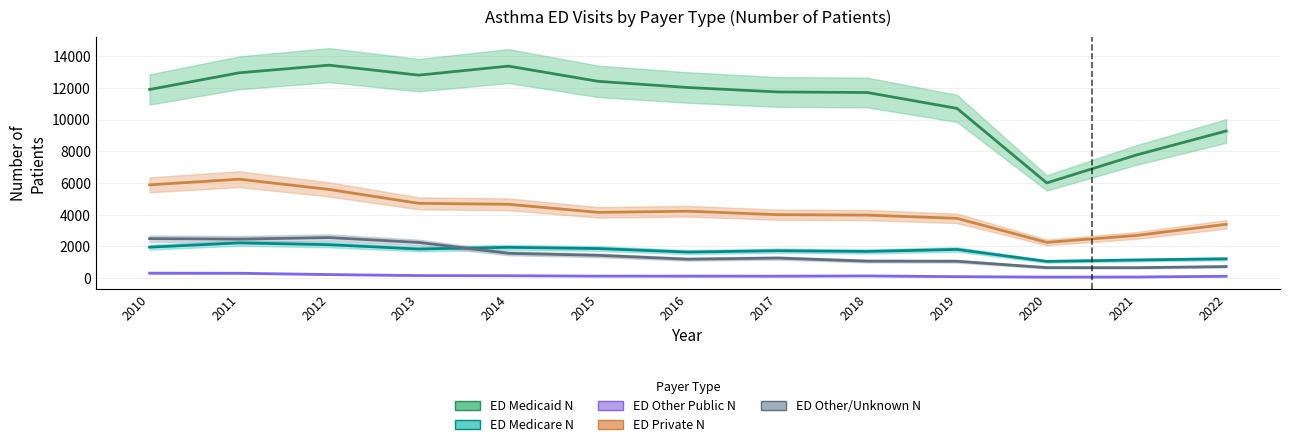

How many values in the ED Other/Unknown N series are below 1266?

6